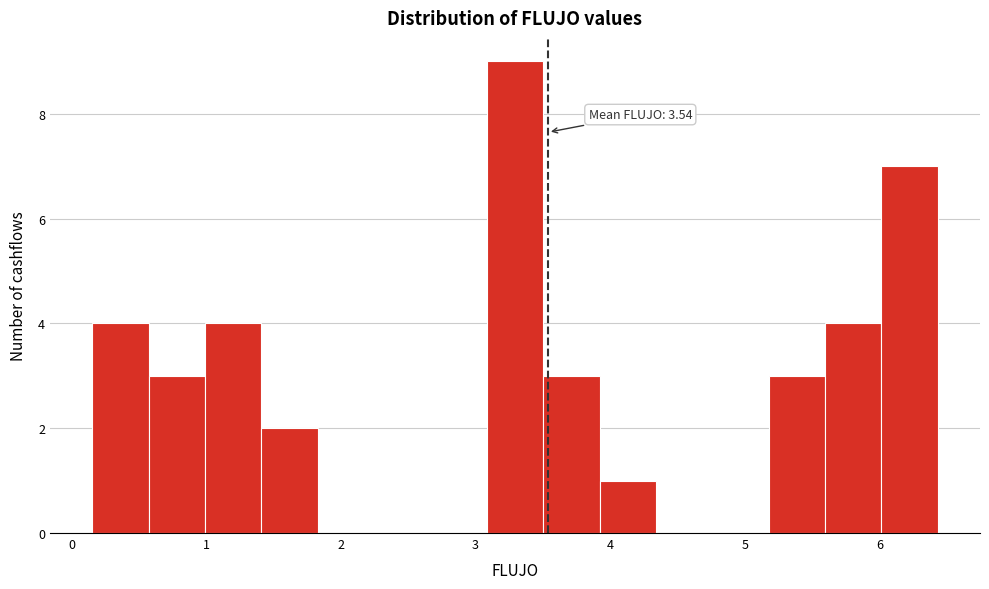

Over which range of the x-axis is the bar tallest?

3.1 to 3.5